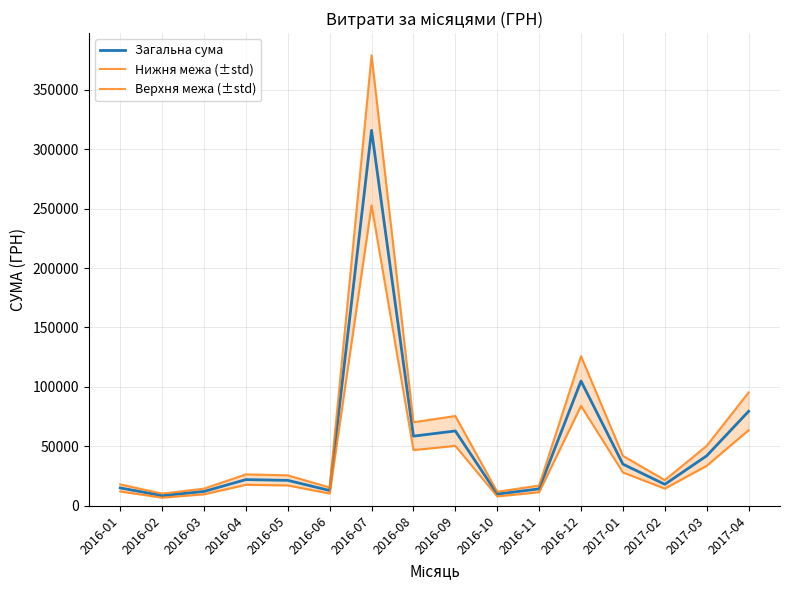

Where does the Нижня межа (±std) series first go above 17600?

2016-07